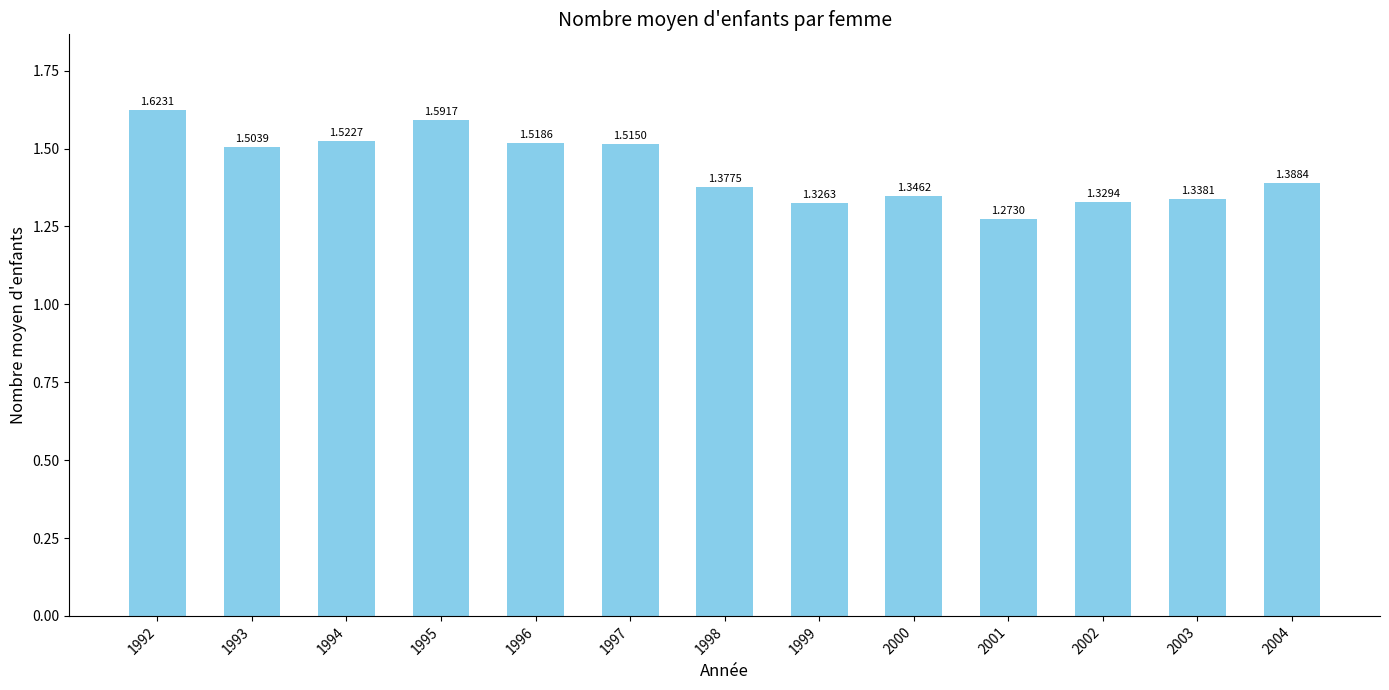

Count the values in the range 1 to 2.

13